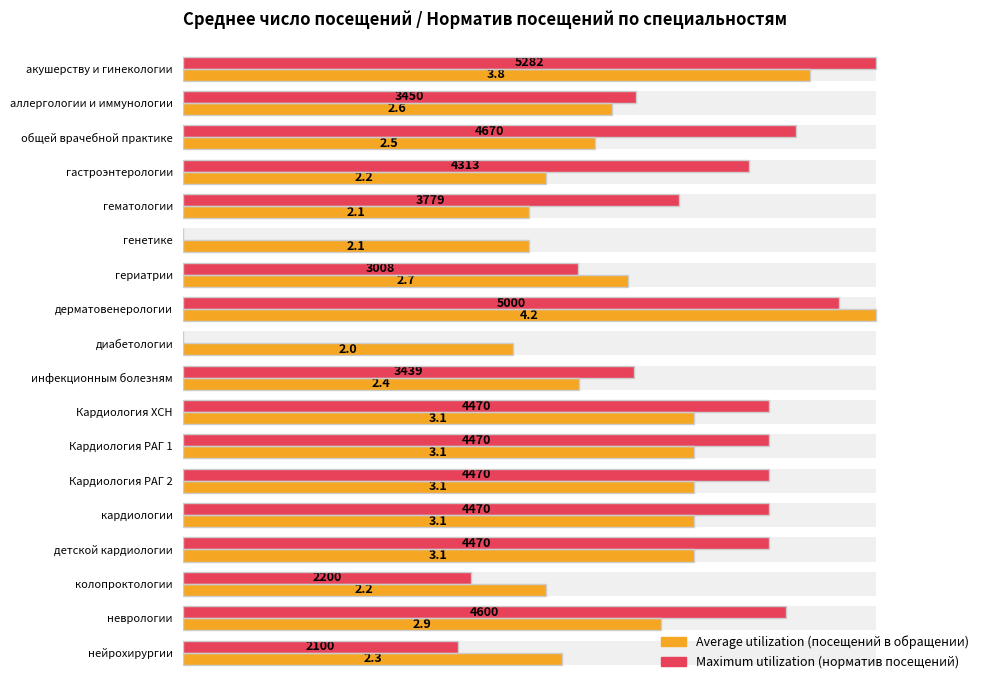

List the series in order of their peak value, lowest first.

Average utilization, Maximum utilization